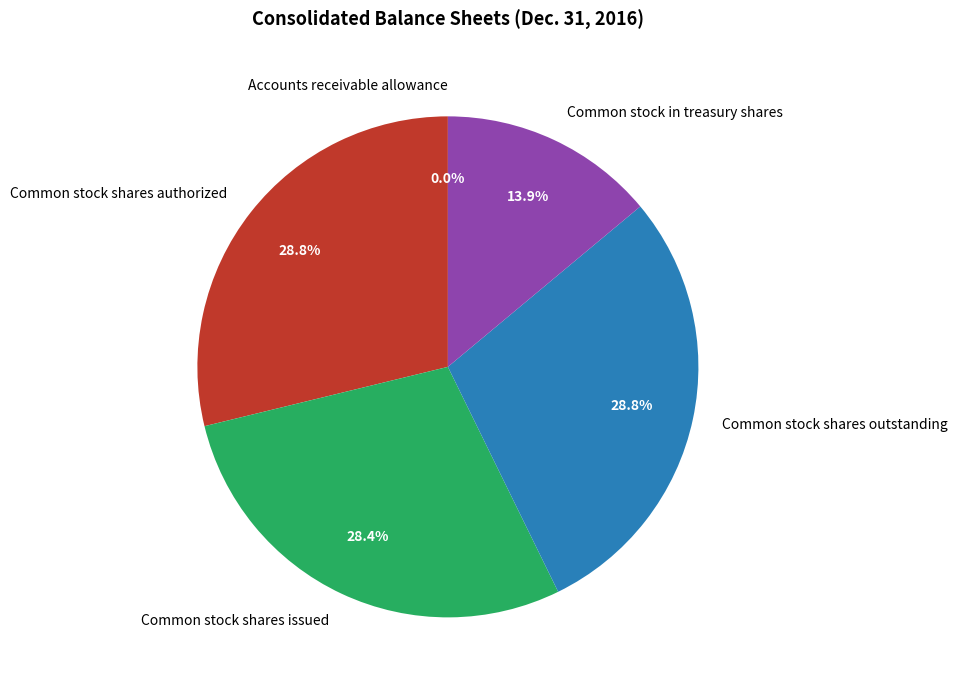

Is there any slice that represents more than half of the pie?

No